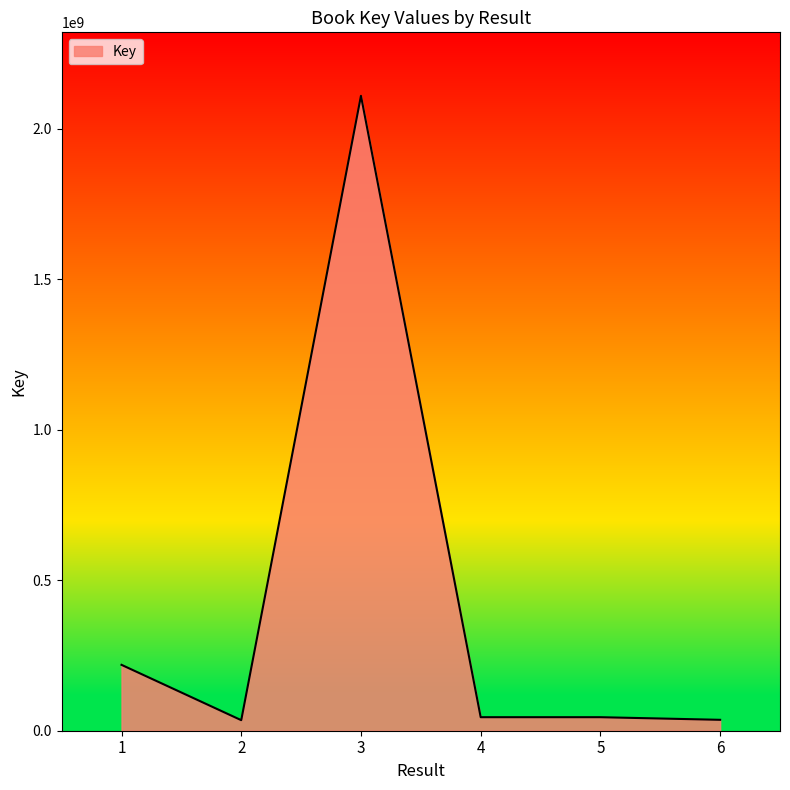

How many lines are shown in the chart?

1